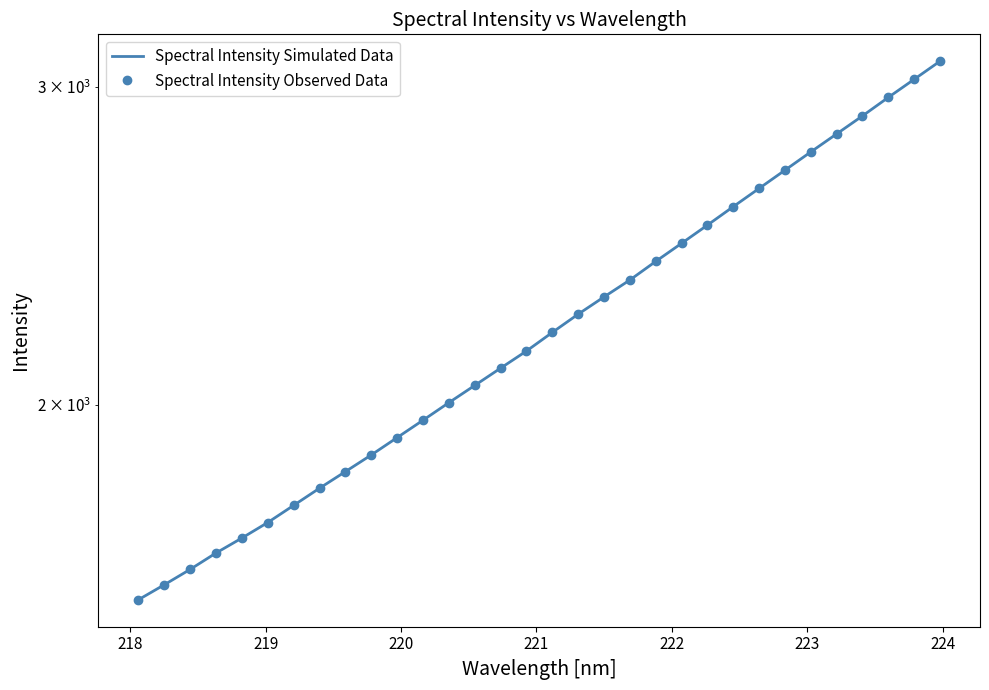

How many lines are shown in the chart?

2